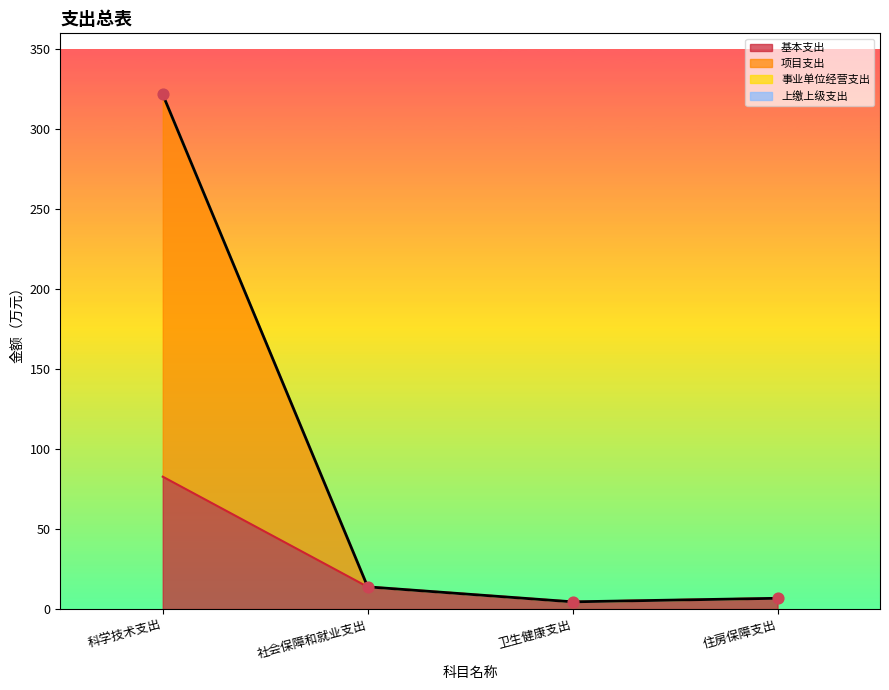

Which series reaches the minimum Y coordinate?

基本支出